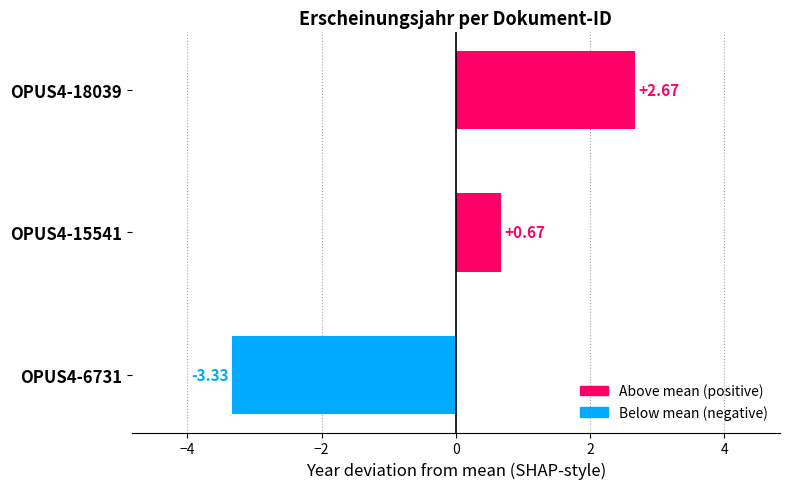

What is the difference between the second highest and minimum values?

4.0